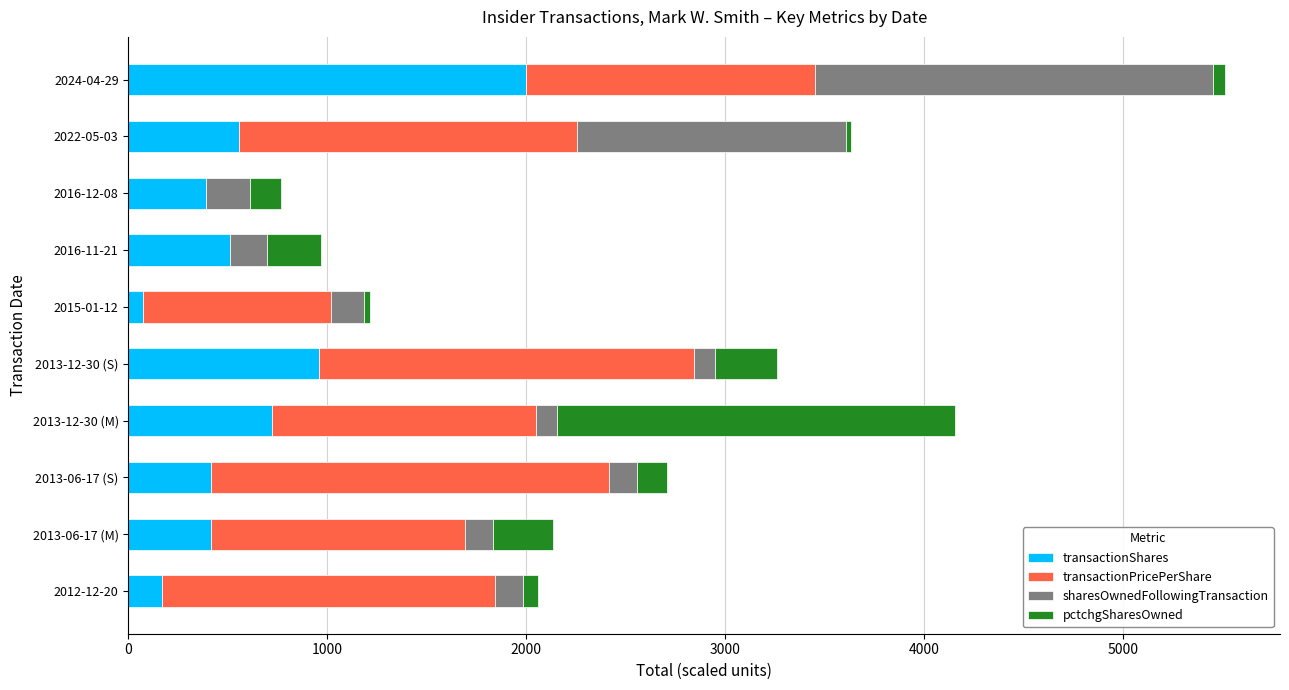

At which category is the sum across all series the highest?

2024-04-29